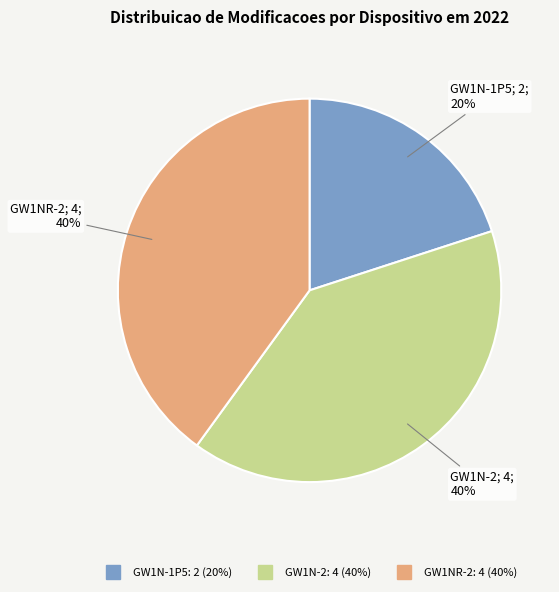

Is there any slice that represents more than half of the pie?

No